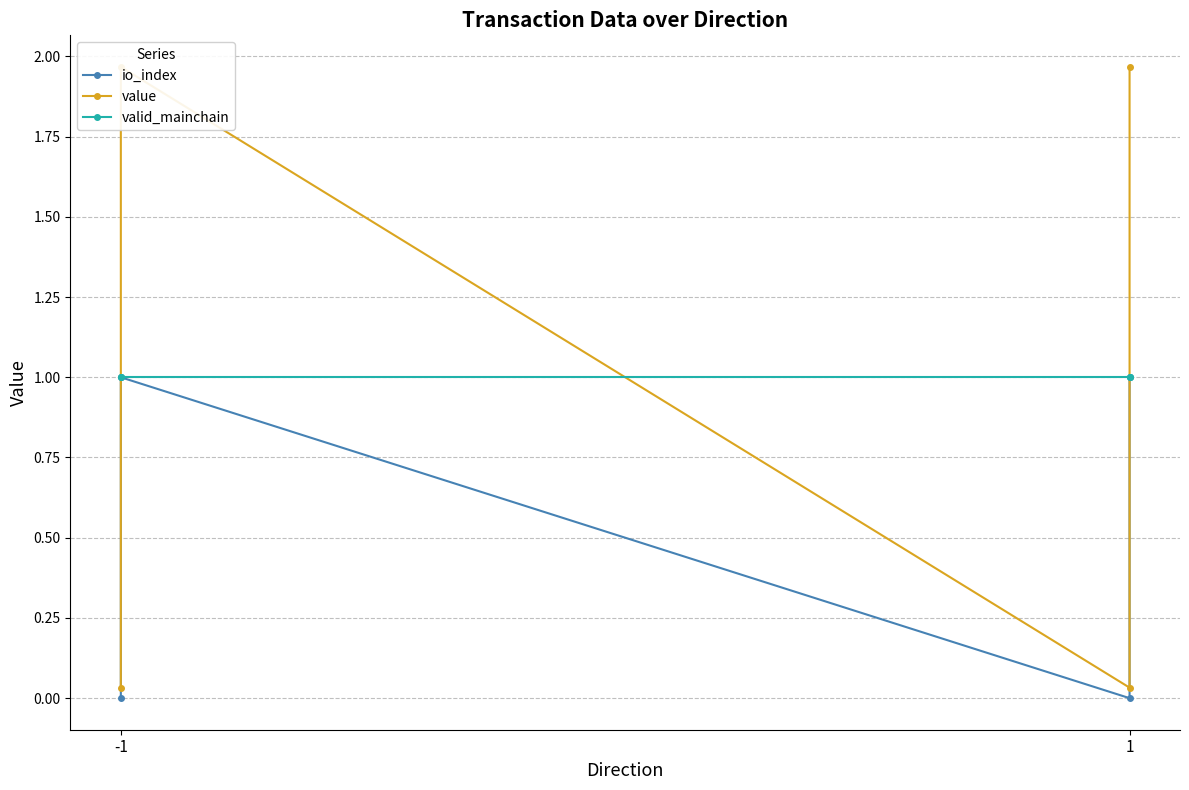

Does the chart display data point markers on the line(s)?

Yes